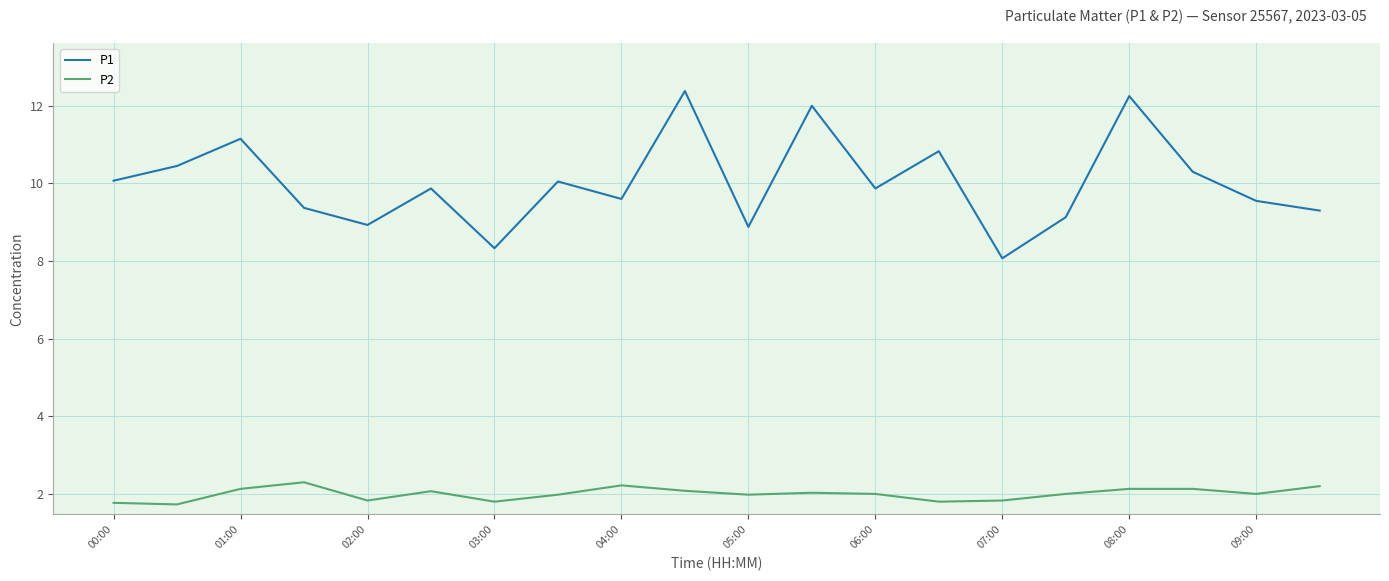

What is the minimum value for P2?

1.7